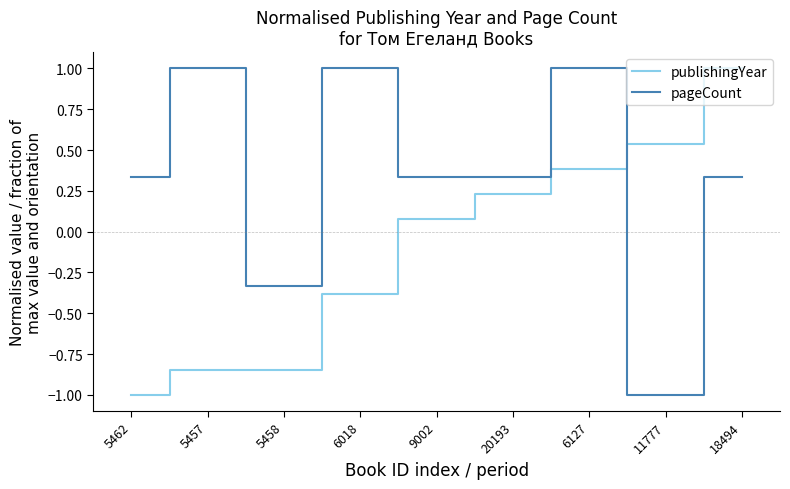

How many lines are shown in the chart?

2